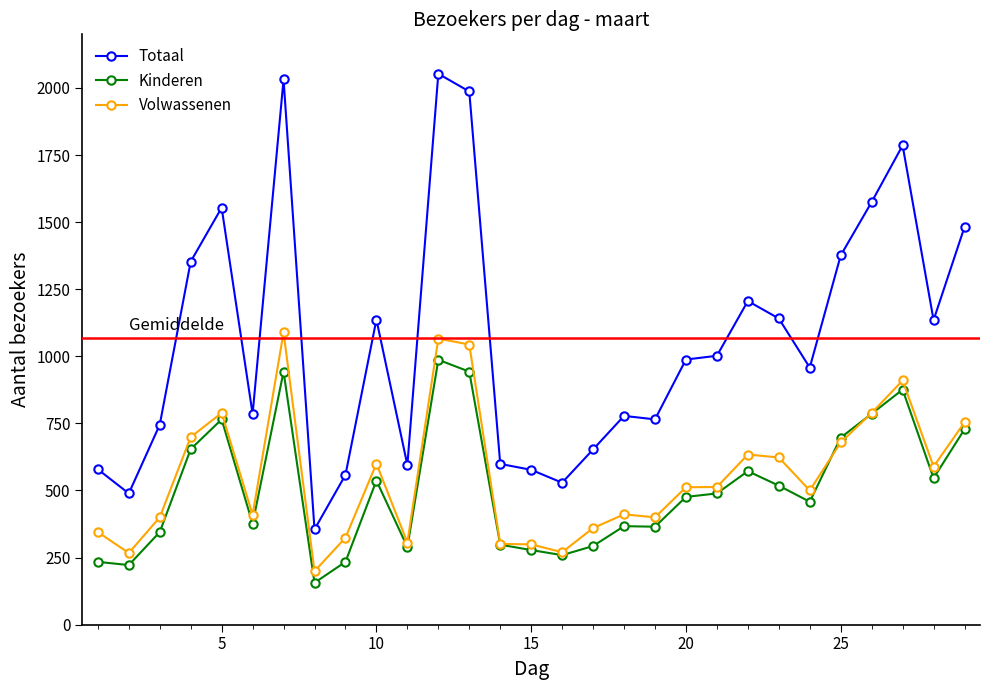

What is the value of the Volwassenen point at the 29th from the left?

754